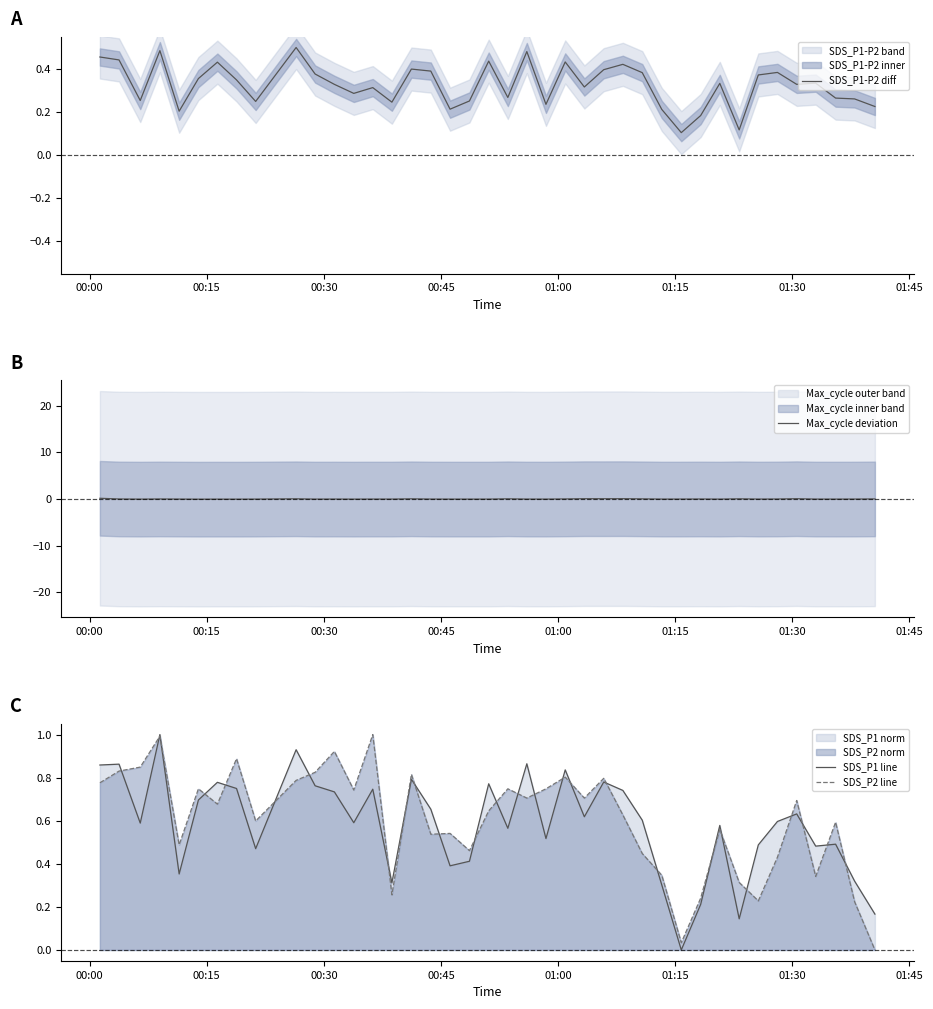

True or false: SDS_P1 line and Max_cycle deviation cross at least once.

False